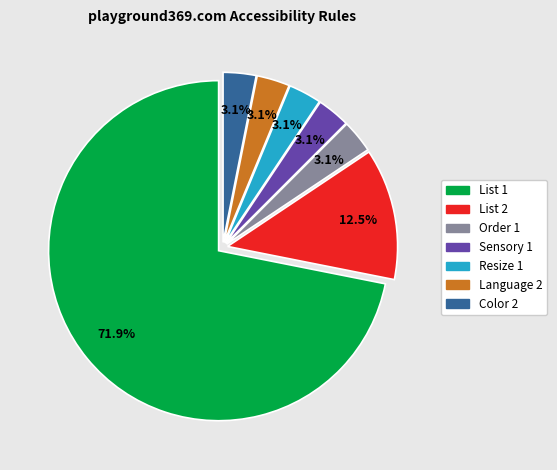

To the nearest percent, what is the combined percentage of Sensory 1 and Resize 1?

6%